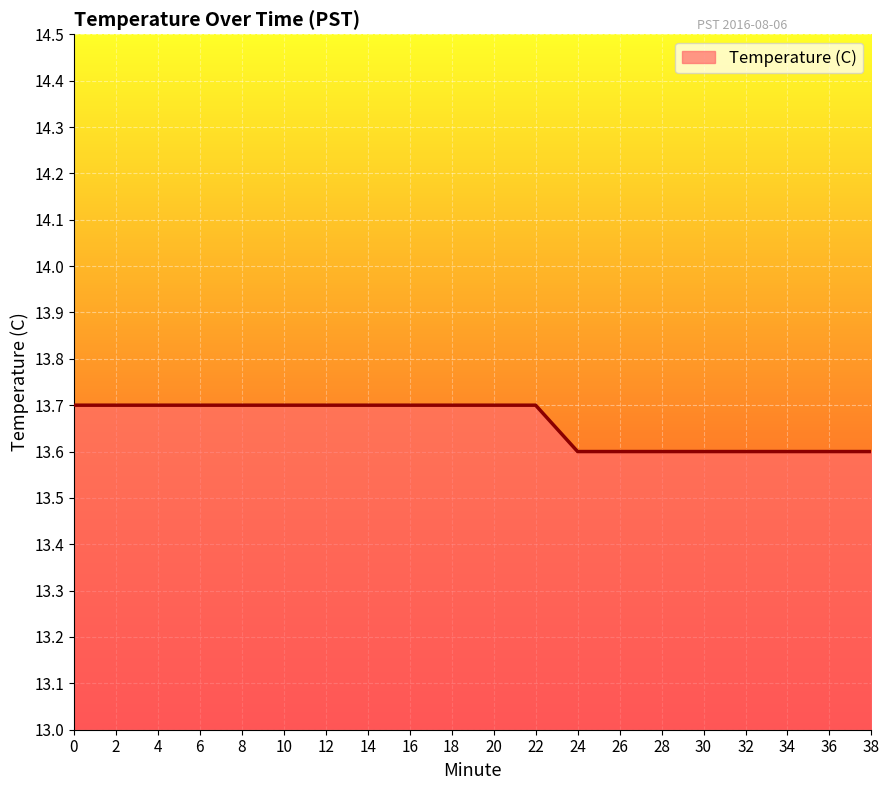

Reading left to right, extract all data points from this chart.

0=13.7	2=13.7	4=13.7	6=13.7	8=13.7	10=13.7	12=13.7	14=13.7	16=13.7	18=13.7	20=13.7	22=13.7	24=13.6	26=13.6	28=13.6	30=13.6	32=13.6	34=13.6	36=13.6	38=13.6